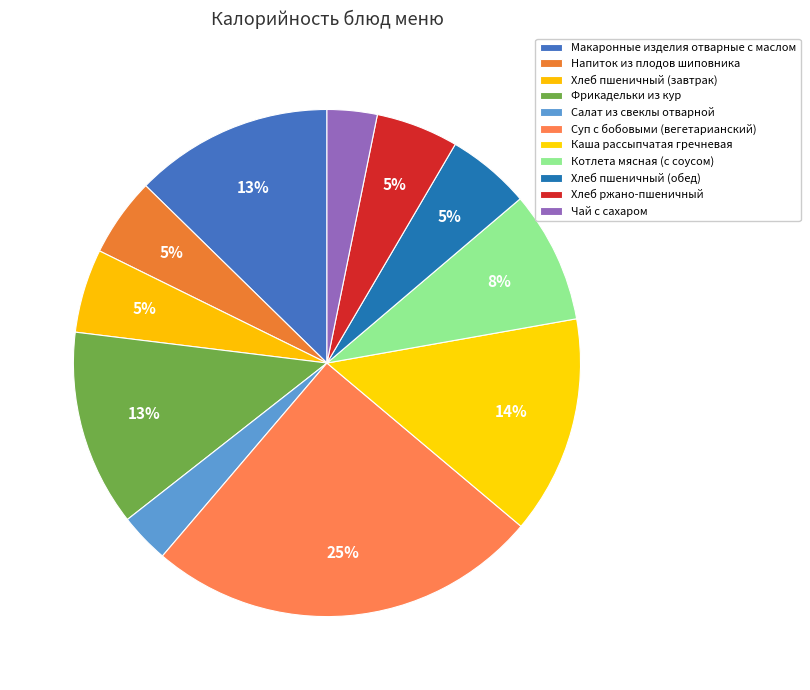

Combined, do Чай с сахаром and Напиток из плодов шиповника account for over 50%?

No